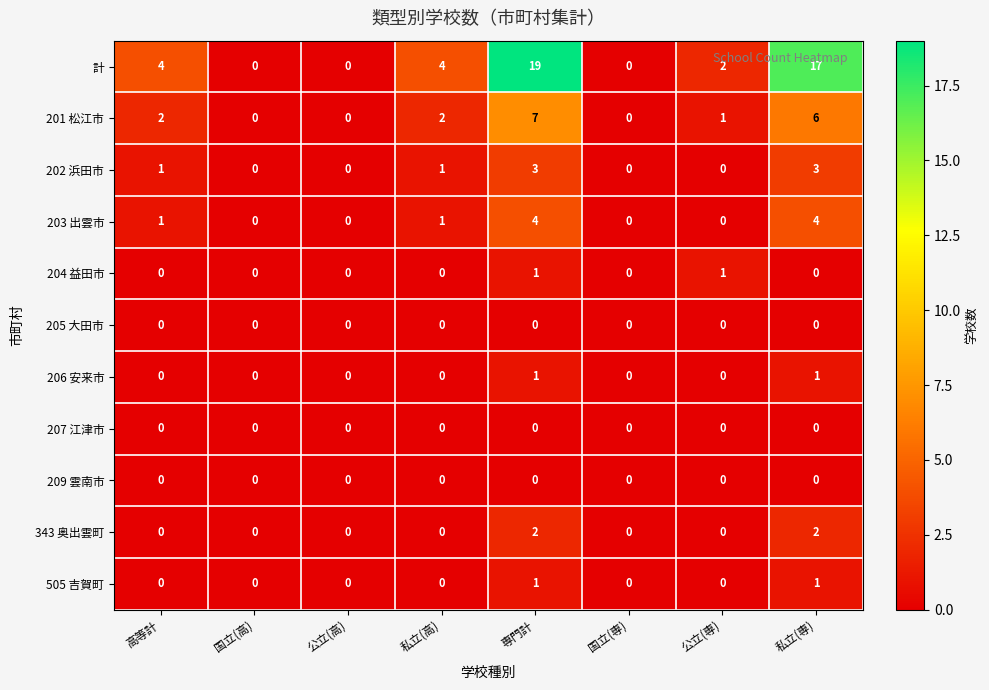

What is the difference between the highest and lowest values at 公立(専)?

2